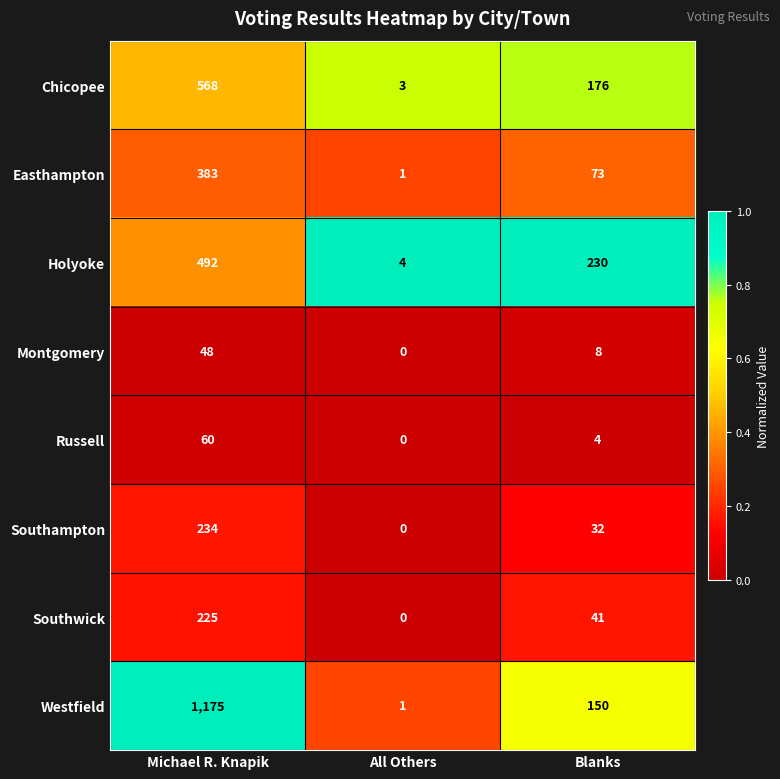

At which category is the sum across all series the highest?

Michael R. Knapik